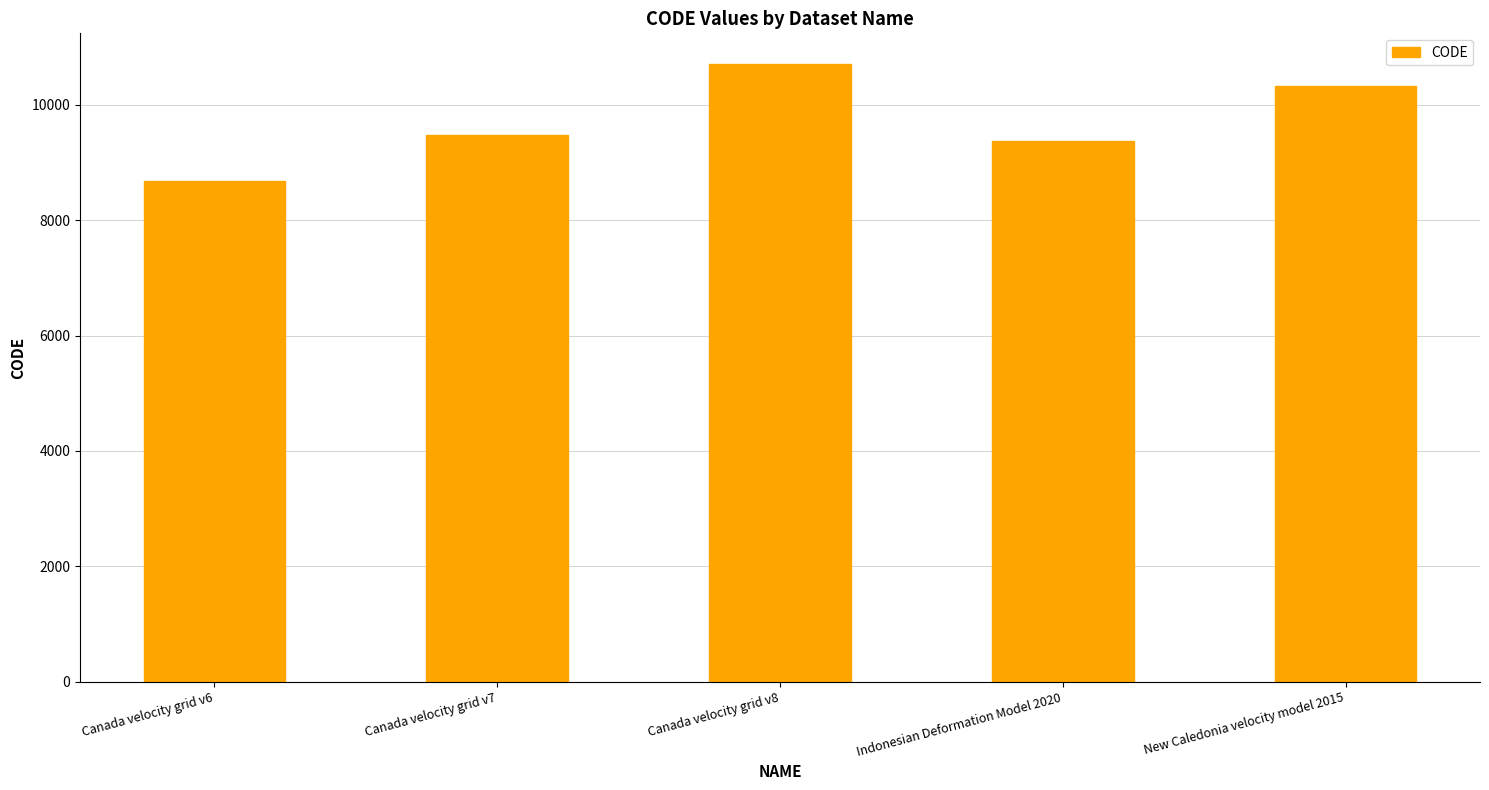

Rank the categories by value from lowest to highest.

Canada velocity grid v6, Indonesian Deformation Model 2020, Canada velocity grid v7, New Caledonia velocity model 2015, Canada velocity grid v8